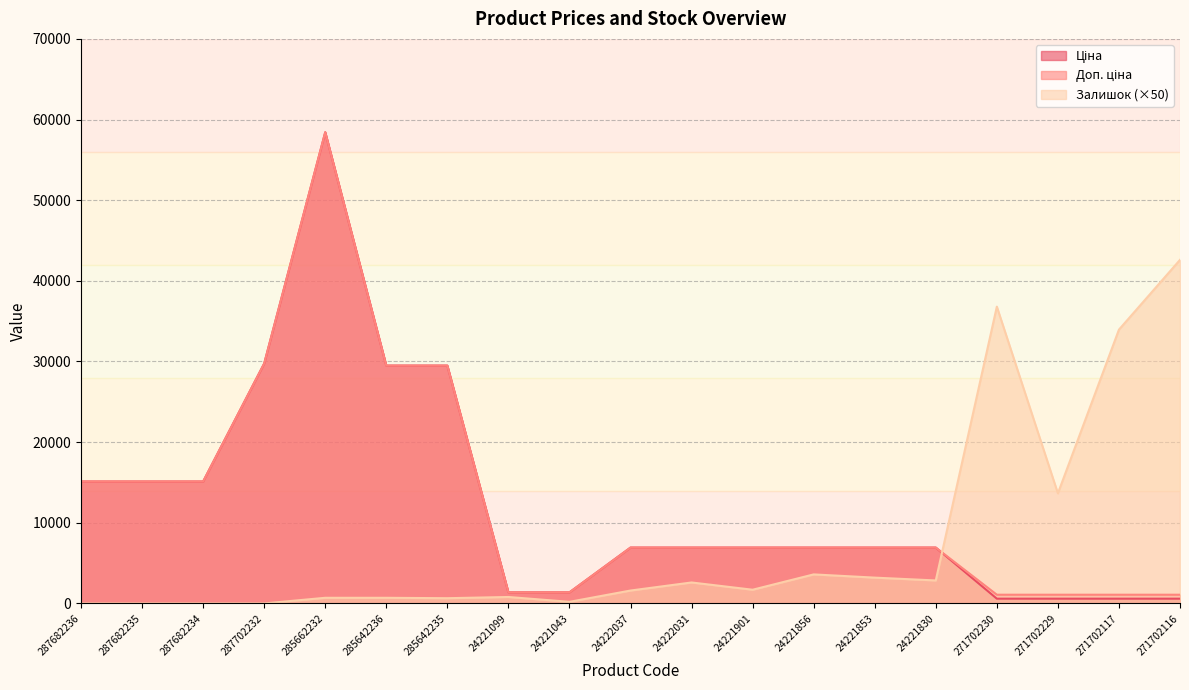

Rank the series by their maximum value, from highest to lowest.

Ціна, Доп. ціна, Залишок